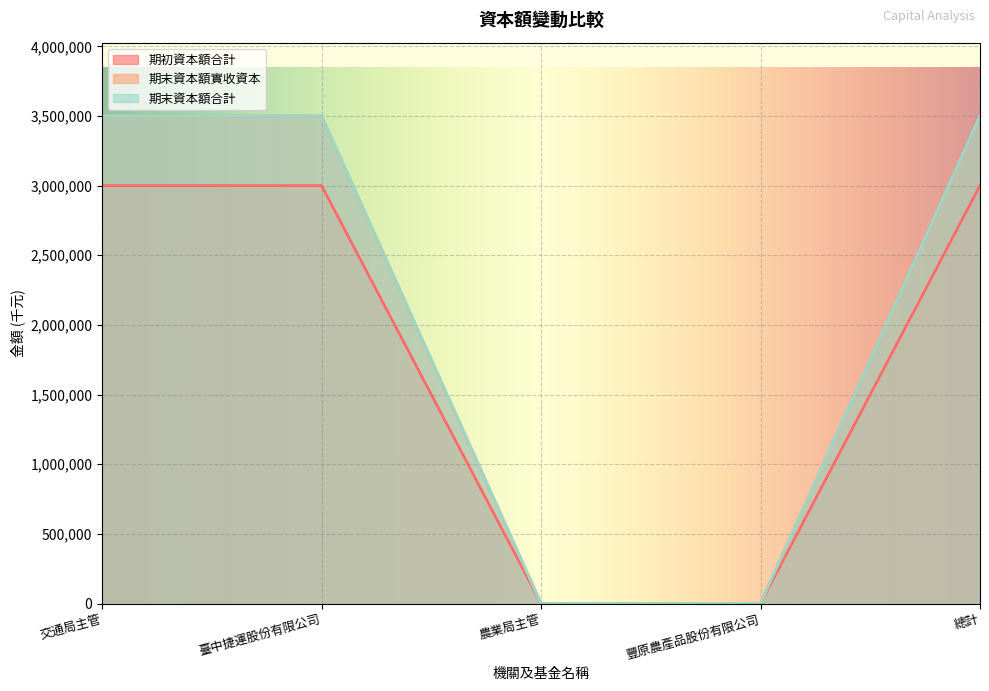

True or false: 期末資本額實收資本 and 期初資本額合計 cross at least once.

False